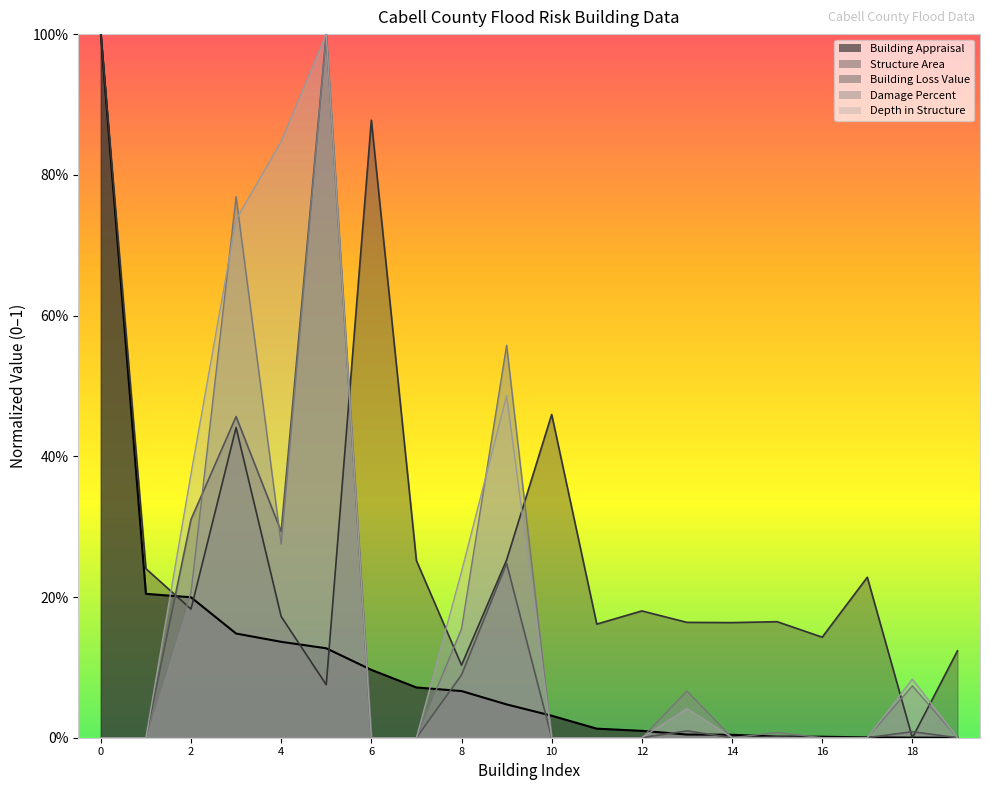

What is the label of the 6th point from the left?

Post-FIRM